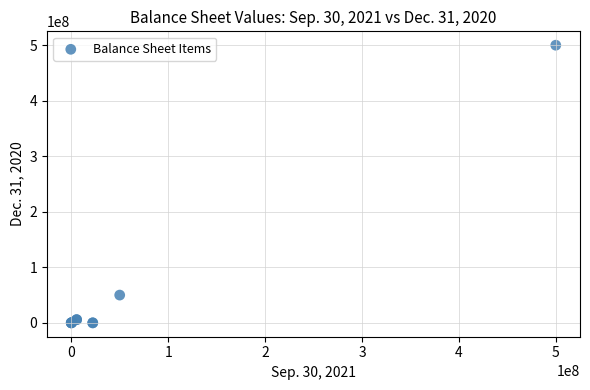

What Y value in the scatter plot is closest to 250000000?

50000000.0